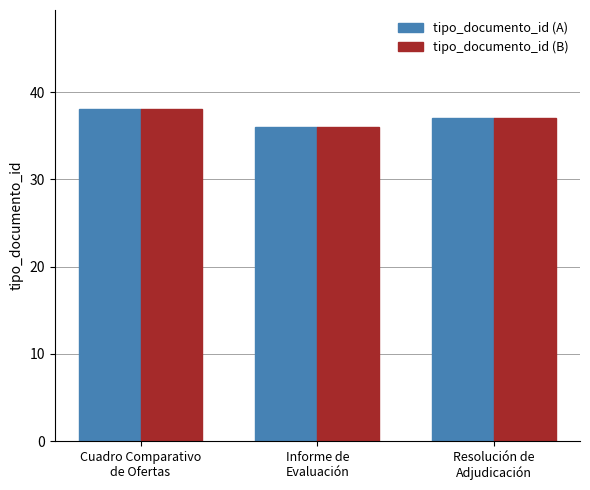

The value of tipo_documento_id (B) at Resolución de
Adjudicación is 54. True or false?

False